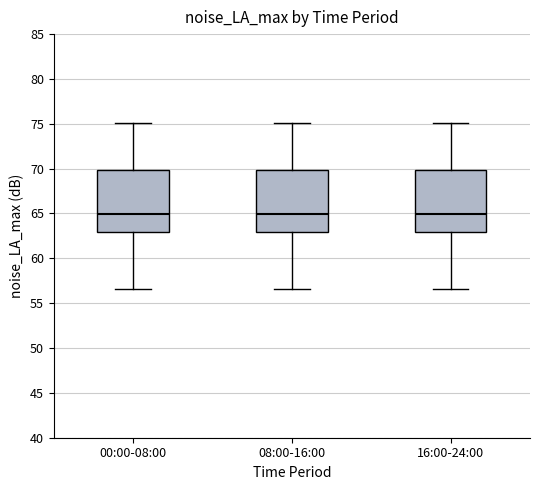

Where does the lower whisker of the box for 00:00-08:00 end on the y-axis? The values are not printed on the chart, so give them approximately, as read against the axis.

56.5